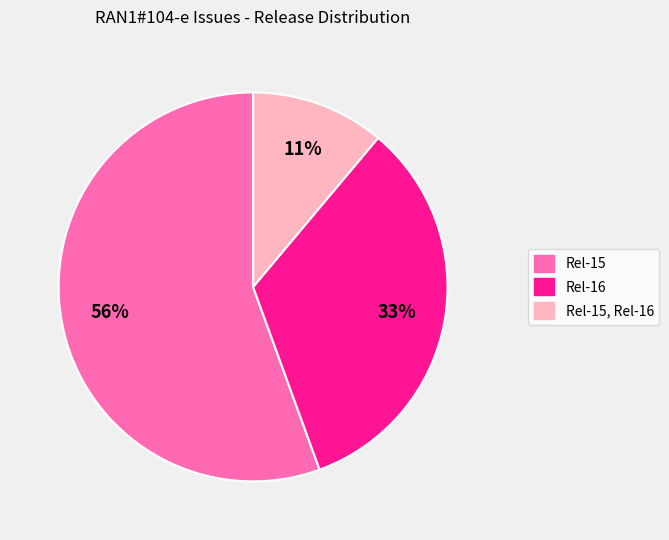

Which slice is the smallest?

Rel-15, Rel-16